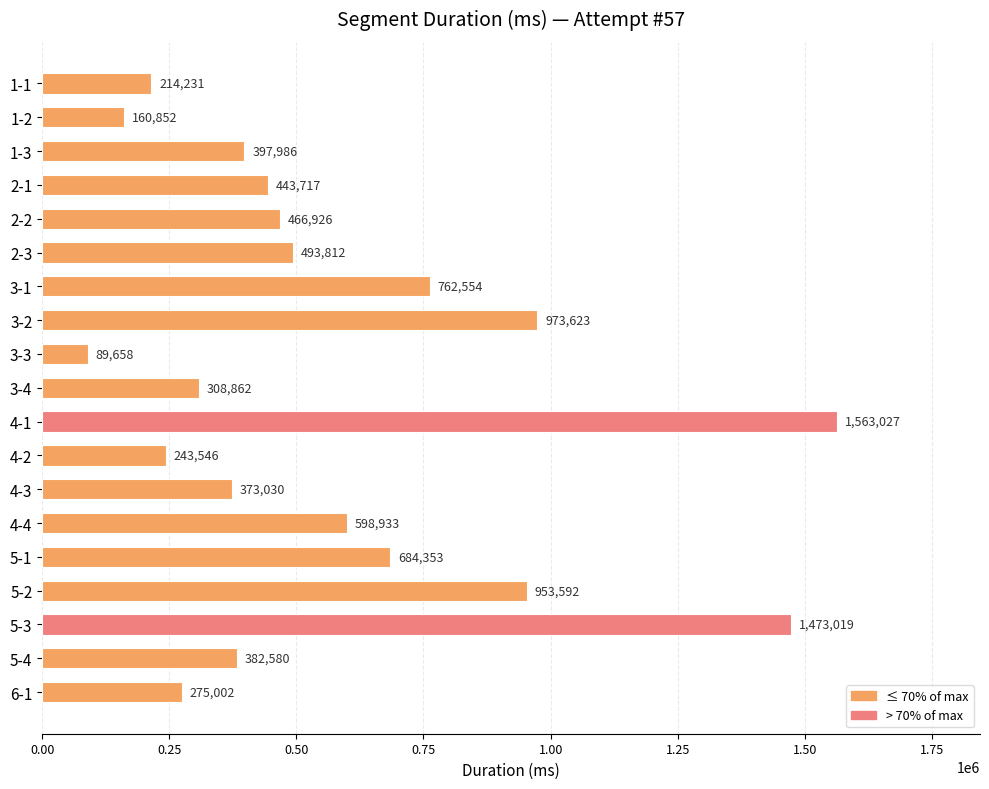

What value does the data have at 1-3?

397986